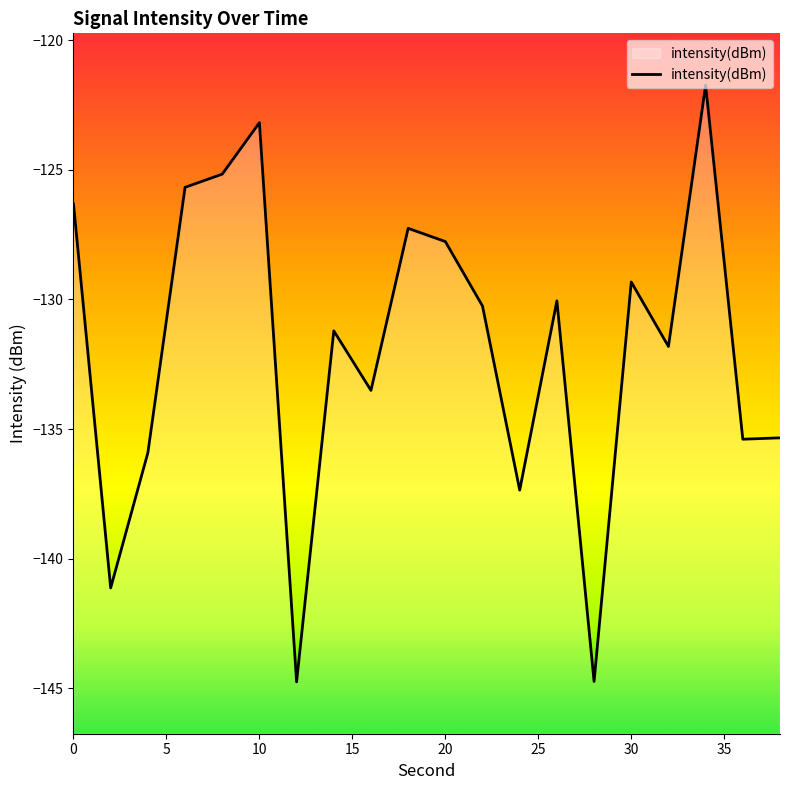

How many categories are shown in the chart?

20